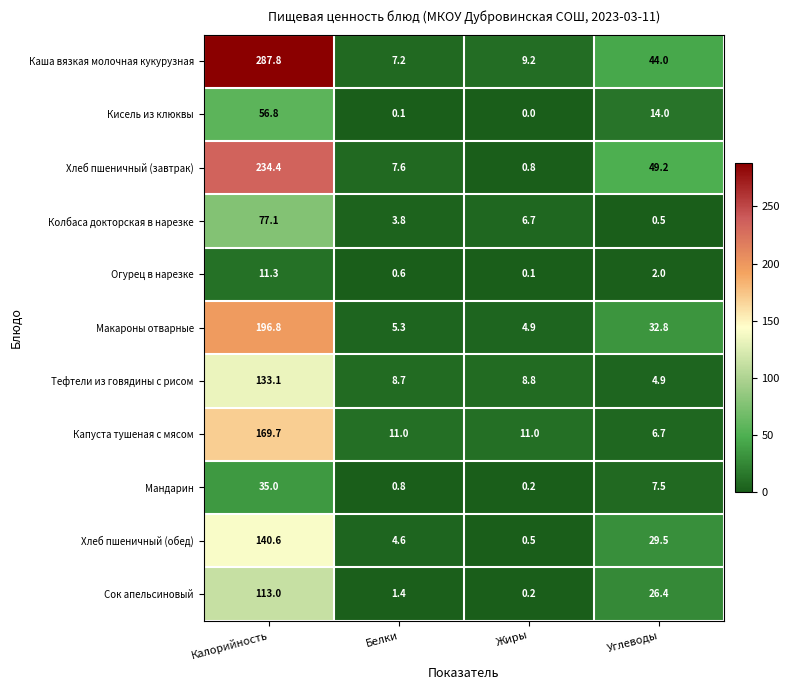

Count the number of categories in the chart.

4